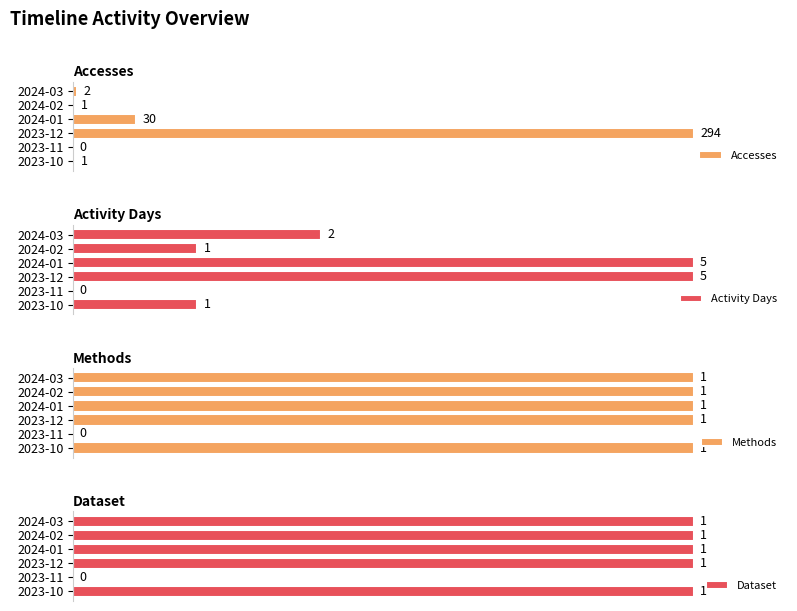

Which series has the largest range (max minus min)?

Accesses